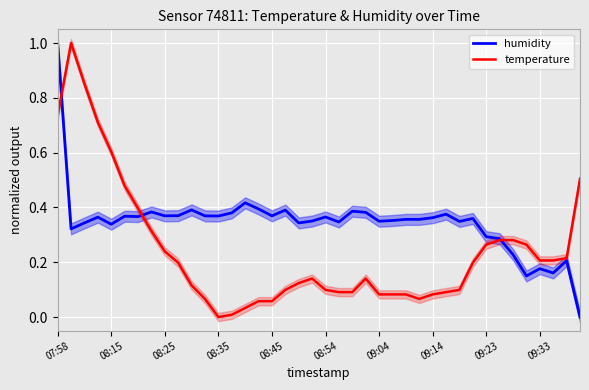

What is the value of the temperature point at the 18th from the left?

0.1